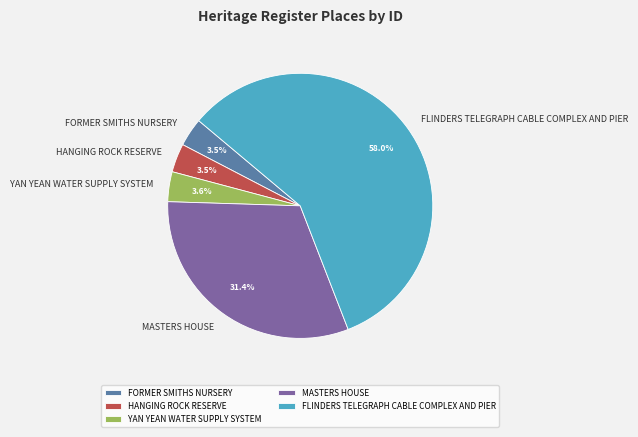

What percentage do YAN YEAN WATER SUPPLY SYSTEM and HANGING ROCK RESERVE together represent?

7.1%